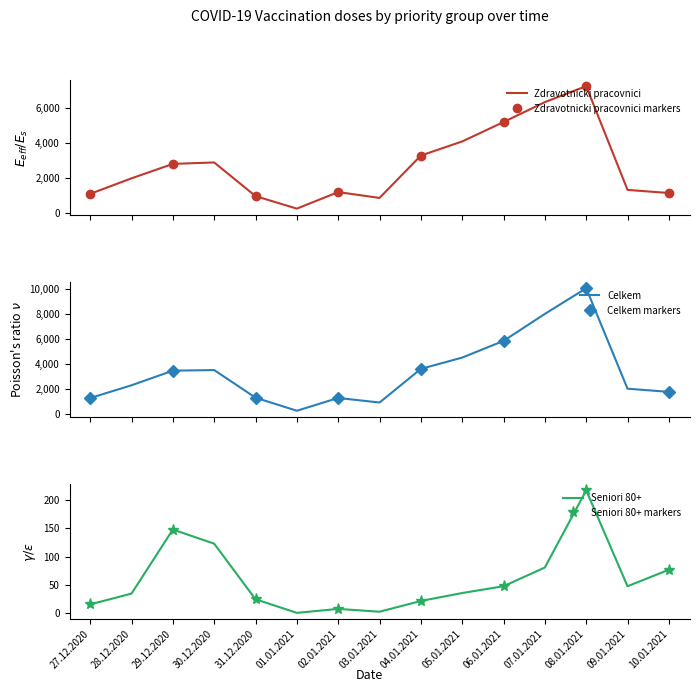

What is the value of the Zdravotnicki pracovnici point at the 11th from the left?

5206